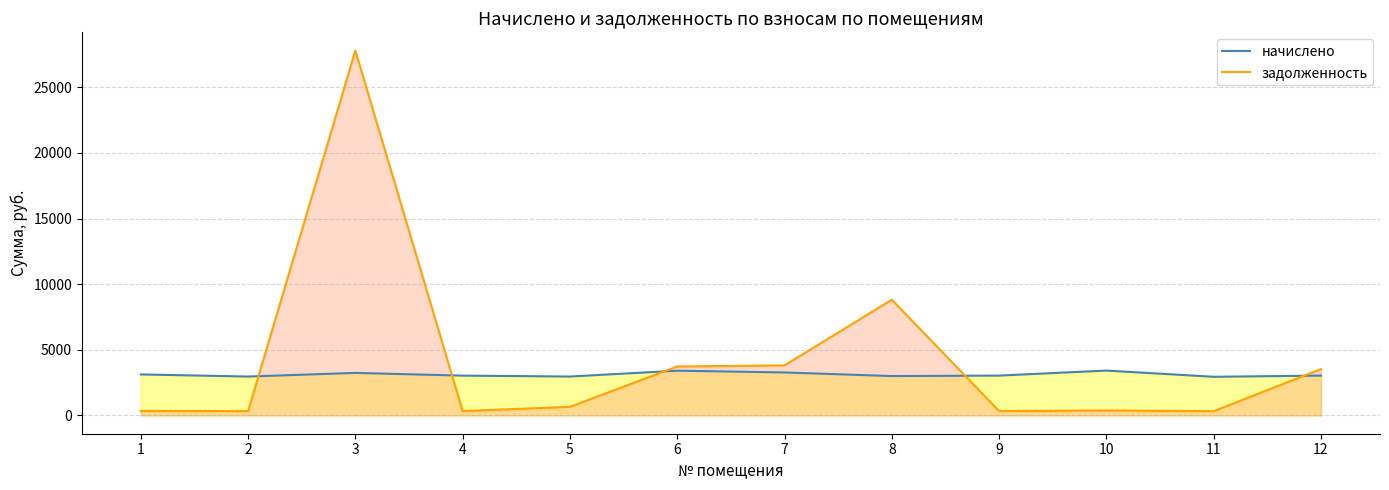

True or false: задолженность and начислено cross at least once.

True